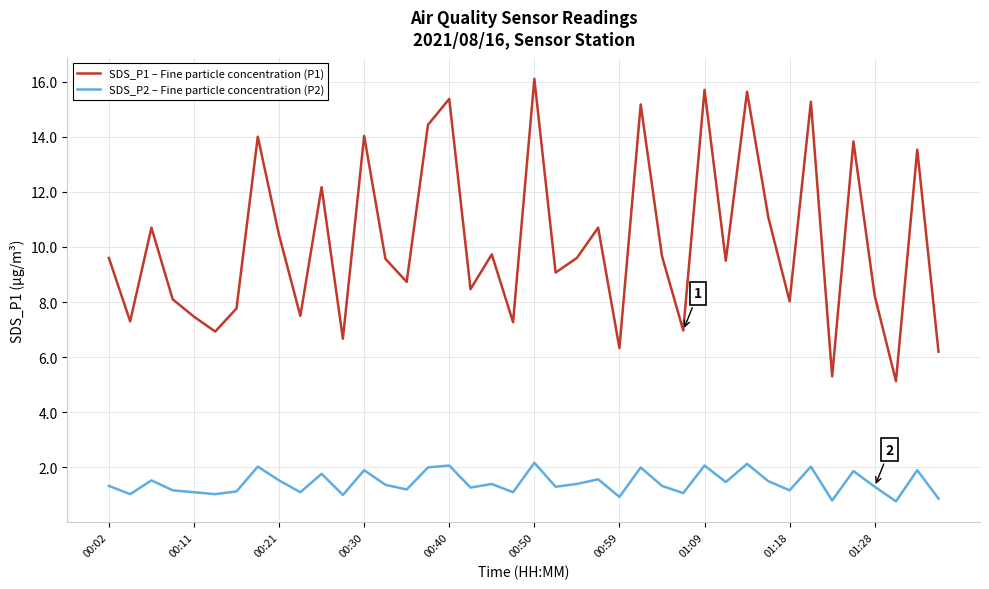

Which series has the largest total across all categories?

SDS_P1 – Fine particle concentration (P1)